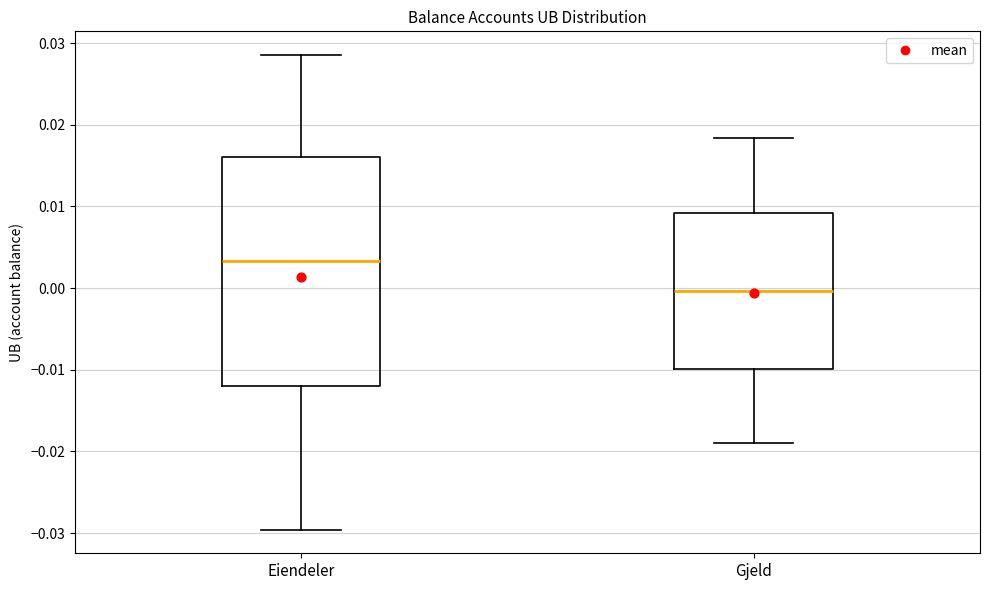

Reading left to right, read every box against the y-axis: the position of its median line, the range the box covers, and the ends of its whiskers. The values are not printed on the chart, so give them approximately, as read against the axis.

Eiendeler: median 0.003, box -0.012 to 0.016, whiskers -0.030 to 0.029
Gjeld: median 0.000, box -0.010 to 0.009, whiskers -0.019 to 0.018